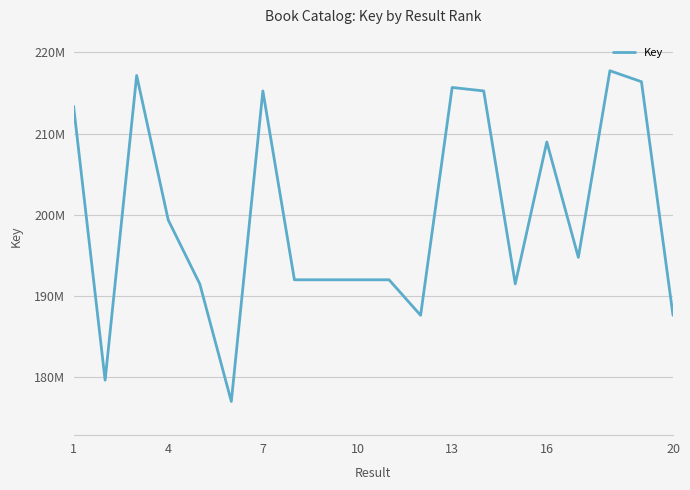

Reading right to left, transcribe all the data shown in this chart.

187633029	216376200	217725845	194760609	208959196	191497156	215240916	215666536	187633940	192003040	192003001	192002884	192003079	215241291	177029497	191497274	199365547	217140519	179652284	213371442